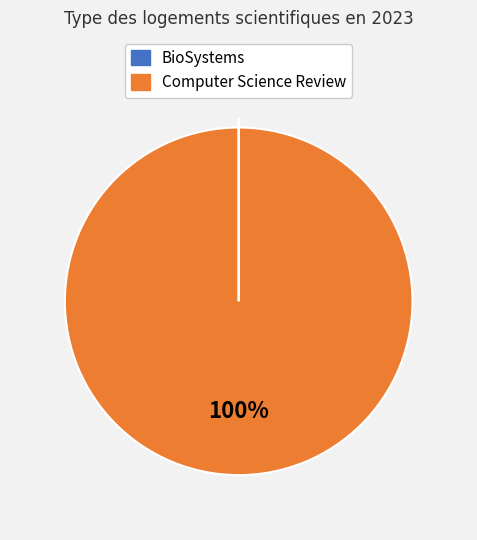

Rank the categories by value from lowest to highest.

BioSystems, Computer Science Review